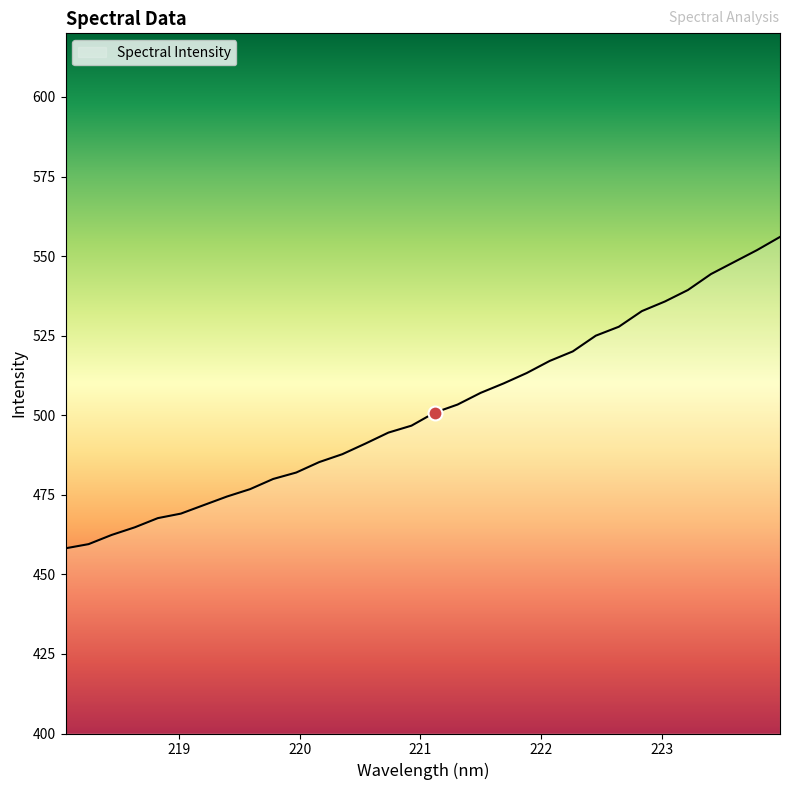

How many lines are shown in the chart?

1